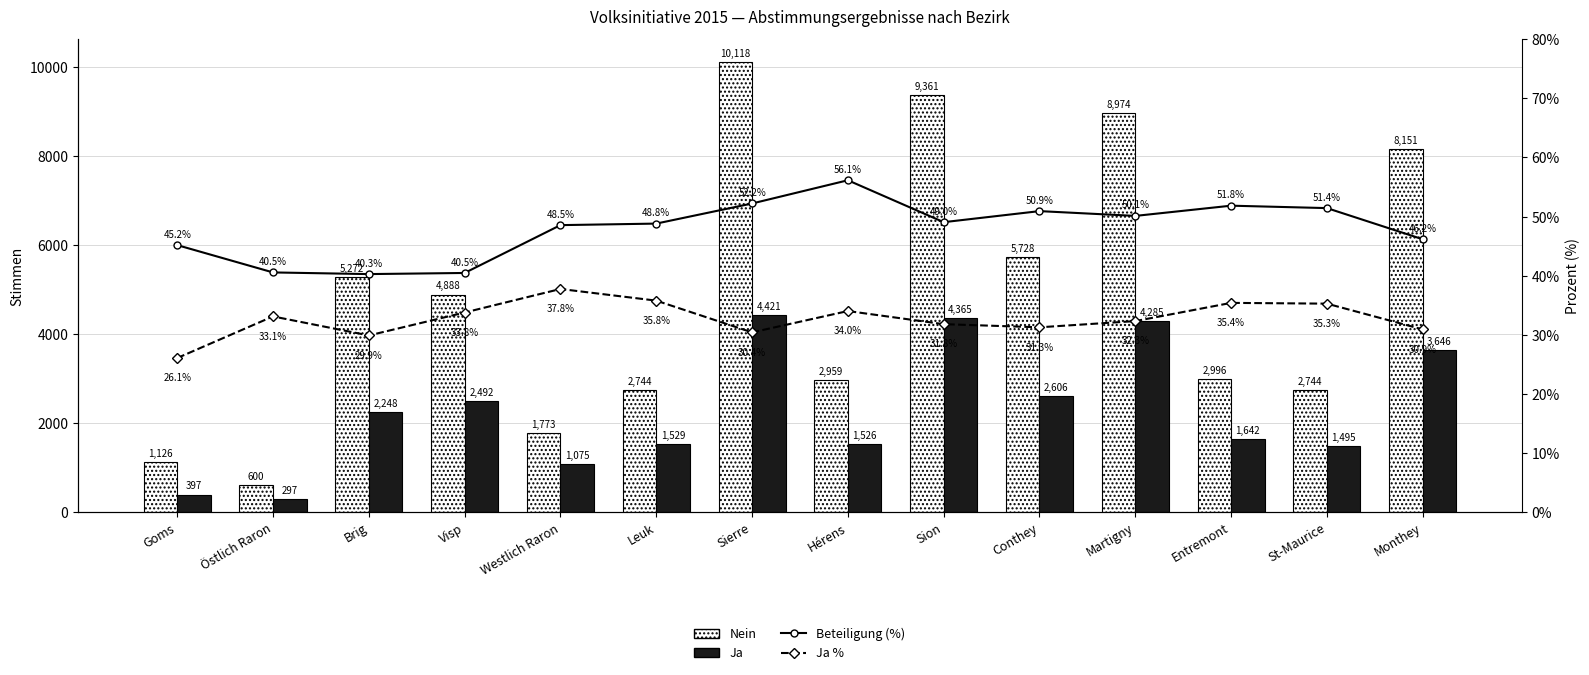

List the labels in order of Ja value, largest first.

Sierre, Sion, Martigny, Monthey, Conthey, Visp, Brig, Entremont, Leuk, Hérens, St-Maurice, Westlich Raron, Goms, Östlich Raron